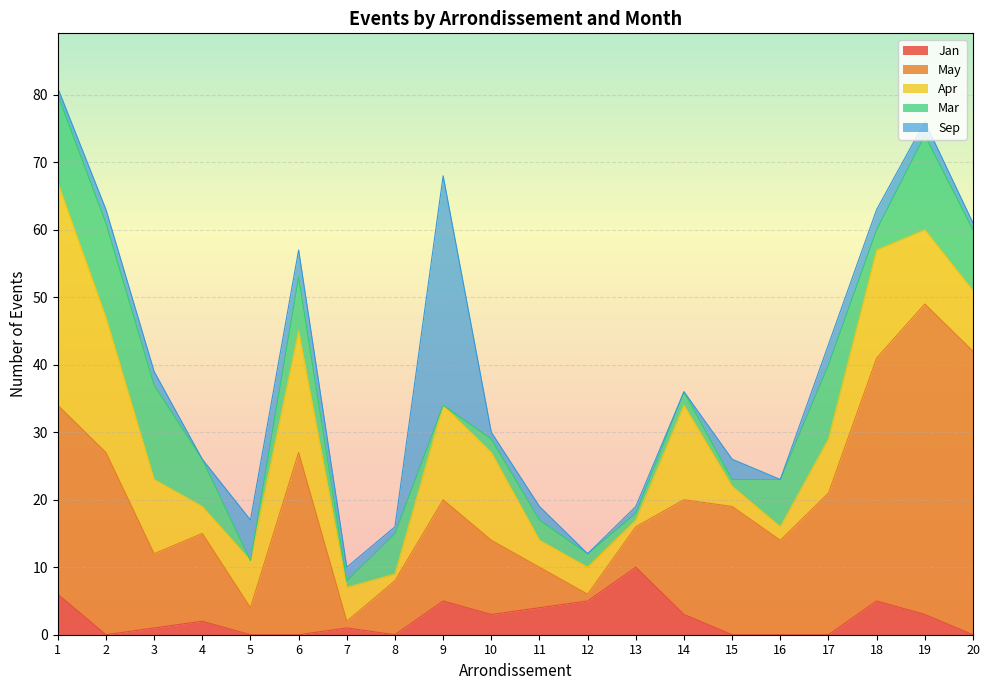

At which category is the sum across all series the highest?

1